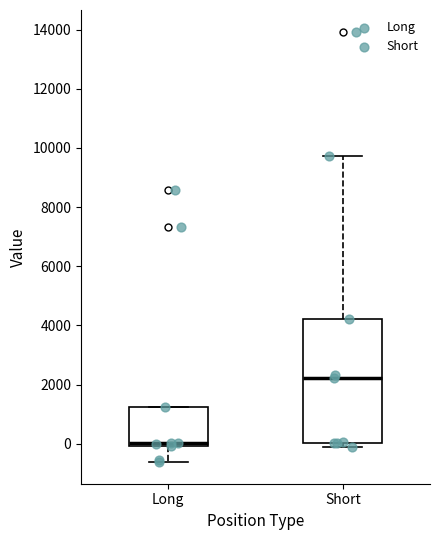

Reading left to right, read every box against the y-axis: the position of its median line, the range the box covers, and the ends of its whiskers. The values are not printed on the chart, so give them approximately, as read against the axis.

Long: median 0 (just above the box's lower edge), box 0 to 1200, whiskers -600 to 1200
Short: median 2200, box 0 to 4200, whiskers -200 to 9800